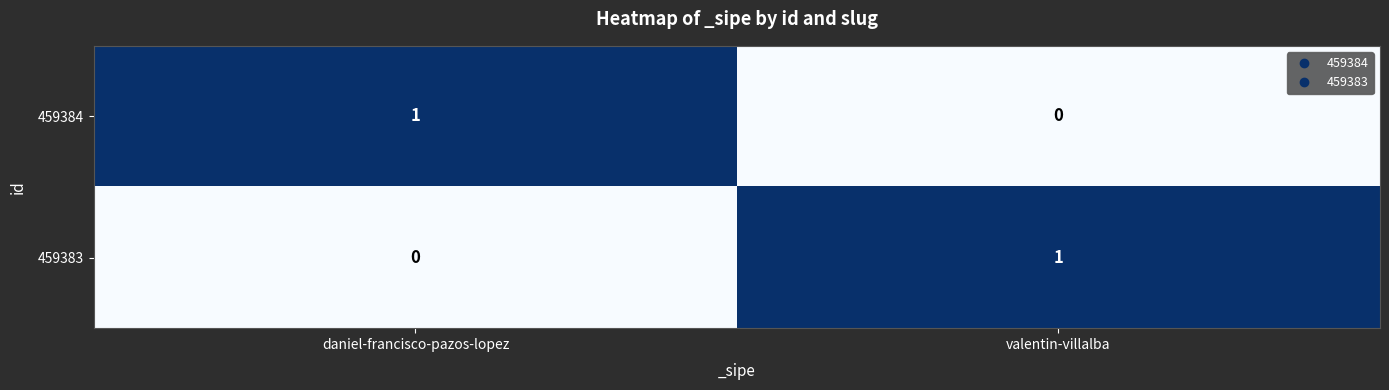

Where is 459384 nearest to the value 0?

valentin-villalba